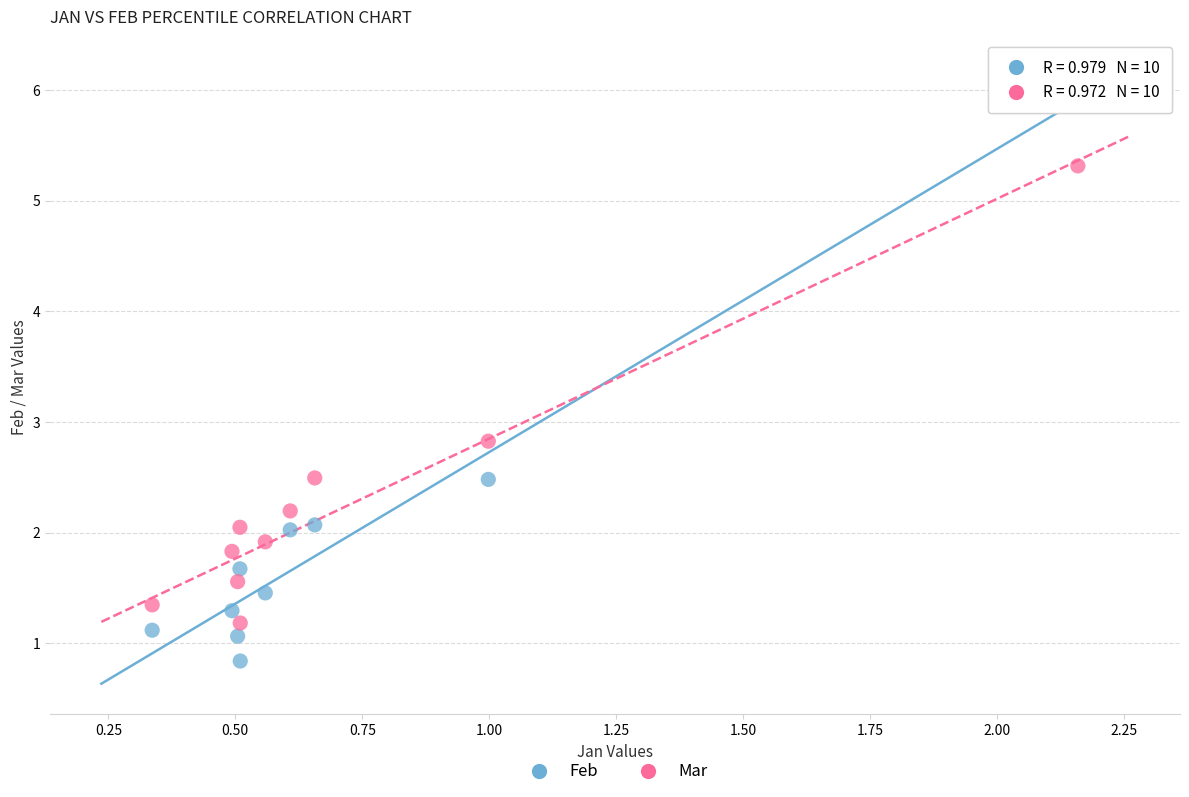

Which series reaches the minimum Y coordinate?

Feb